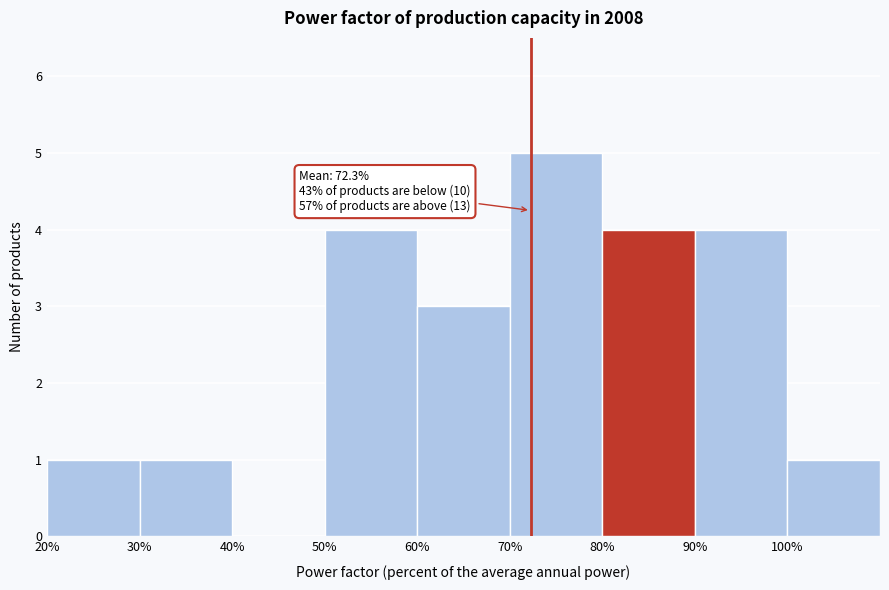

Over which range of the x-axis is the bar tallest?

70 to 80